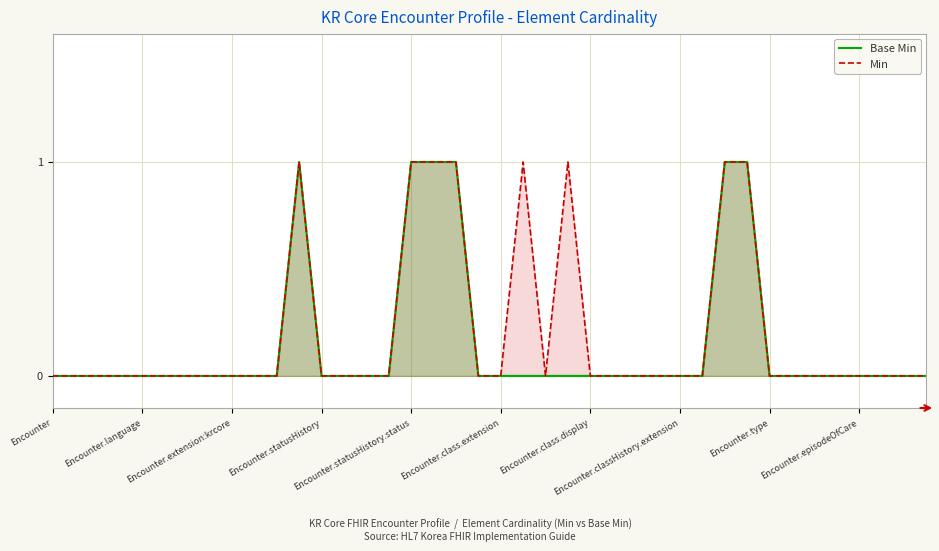

How many categories are shown in the chart?

40